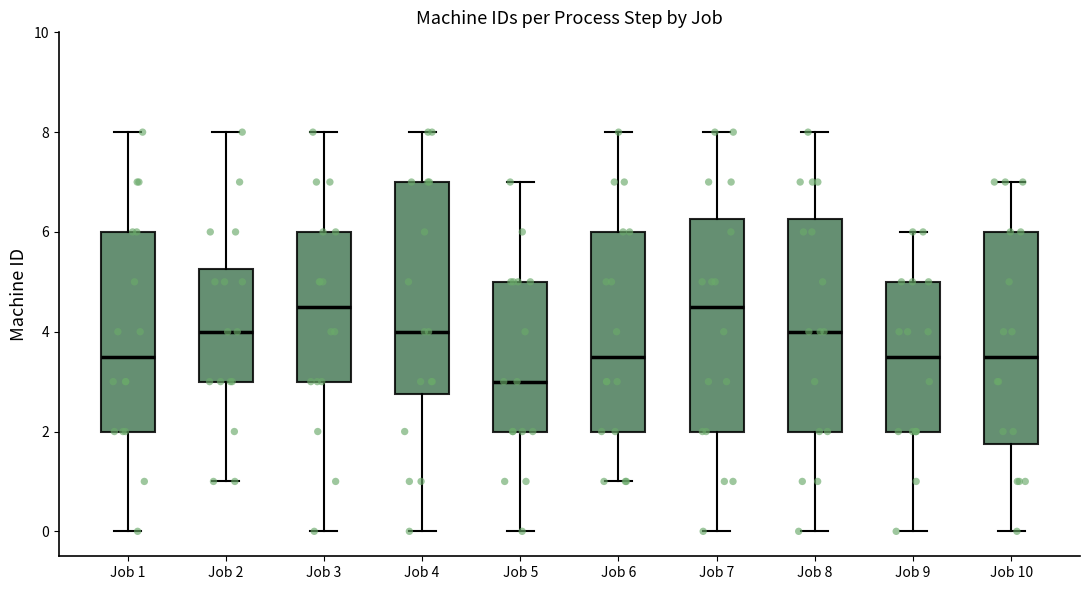

Reading left to right, read every box against the y-axis: the position of its median line, the range the box covers, and the ends of its whiskers. The values are not printed on the chart, so give them approximately, as read against the axis.

Job 1: median 3.6, box 2.0 to 6.0, whiskers 0.0 to 8.0
Job 2: median 4.0, box 3.0 to 5.2, whiskers 1.0 to 8.0
Job 3: median 4.6, box 3.0 to 6.0, whiskers 0.0 to 8.0
Job 4: median 4.0, box 2.8 to 7.0, whiskers 0.0 to 8.0
Job 5: median 3.0, box 2.0 to 5.0, whiskers 0.0 to 7.0
Job 6: median 3.6, box 2.0 to 6.0, whiskers 1.0 to 8.0
Job 7: median 4.6, box 2.0 to 6.2, whiskers 0.0 to 8.0
Job 8: median 4.0, box 2.0 to 6.2, whiskers 0.0 to 8.0
Job 9: median 3.6, box 2.0 to 5.0, whiskers 0.0 to 6.0
Job 10: median 3.6, box 1.8 to 6.0, whiskers 0.0 to 7.0